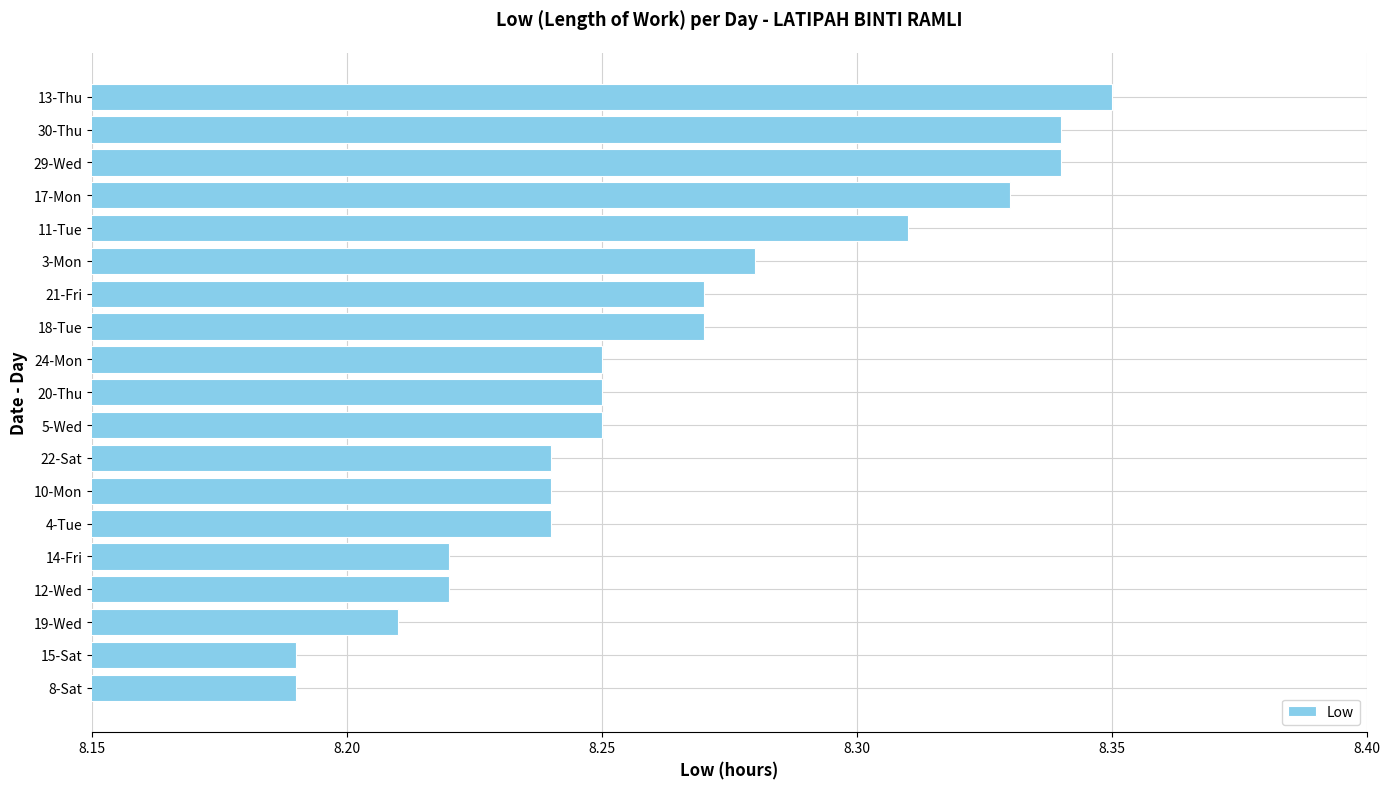

Which label corresponds to the largest value in the chart?

13-Thu